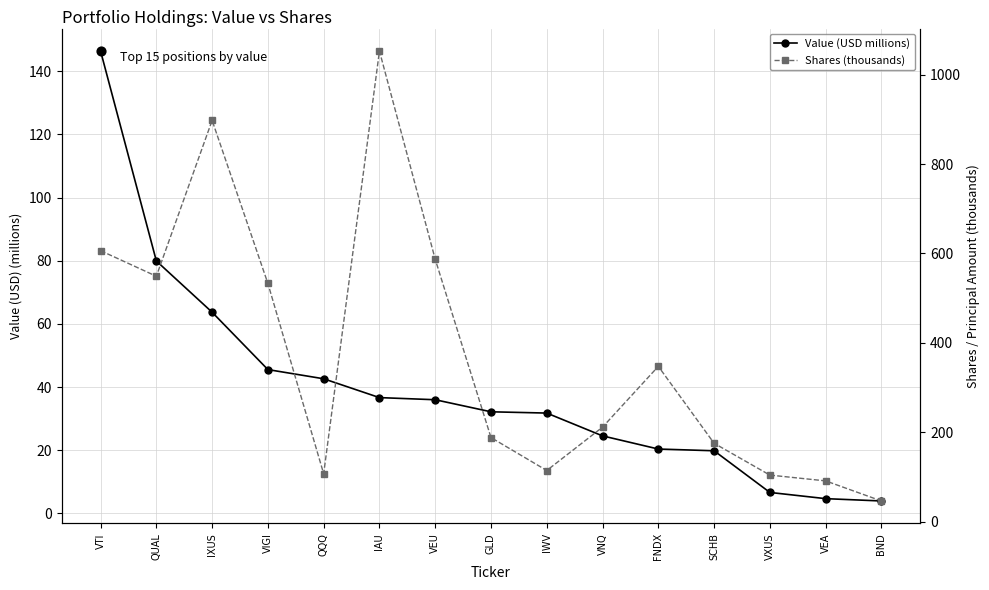

Which series reaches the maximum Y coordinate?

Shares (thousands)